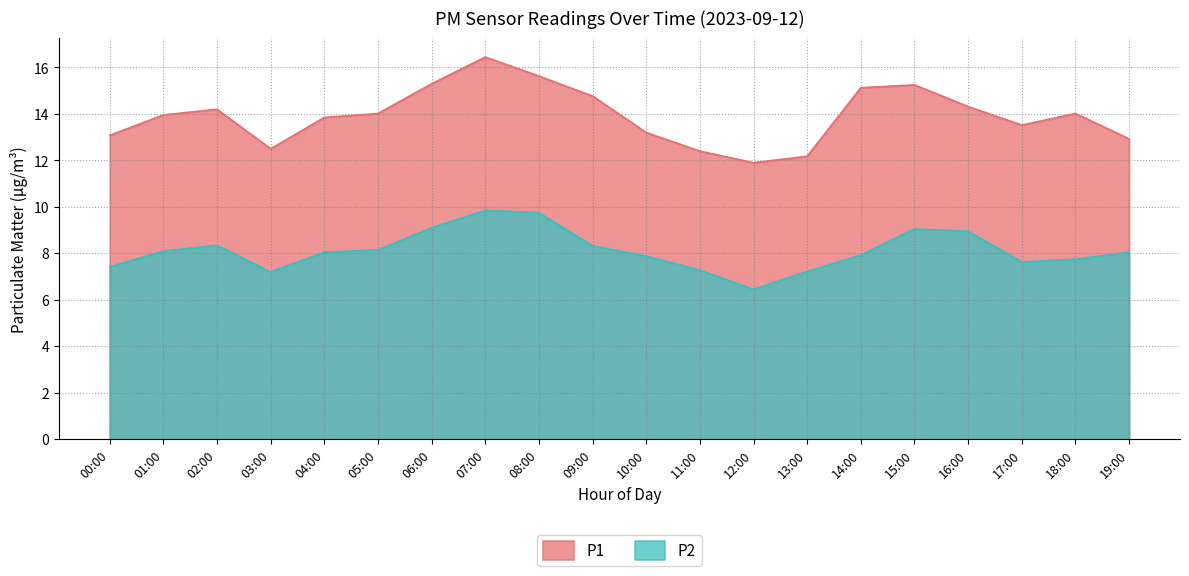

Which series has the largest total across all categories?

P1